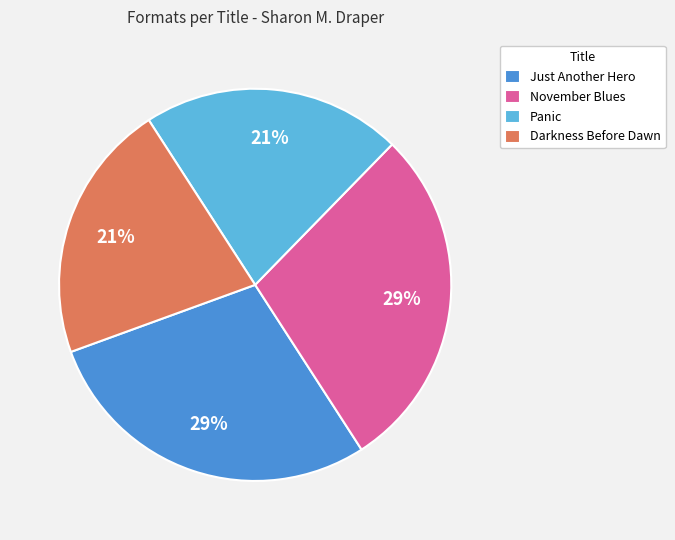

True or false: Darkness Before Dawn accounts for 32% of the total.

False